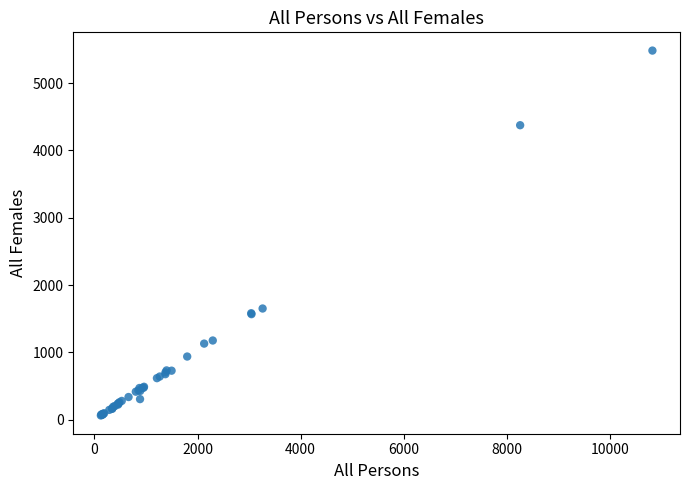

What Y value in the scatter plot is closest to 2773?

1653